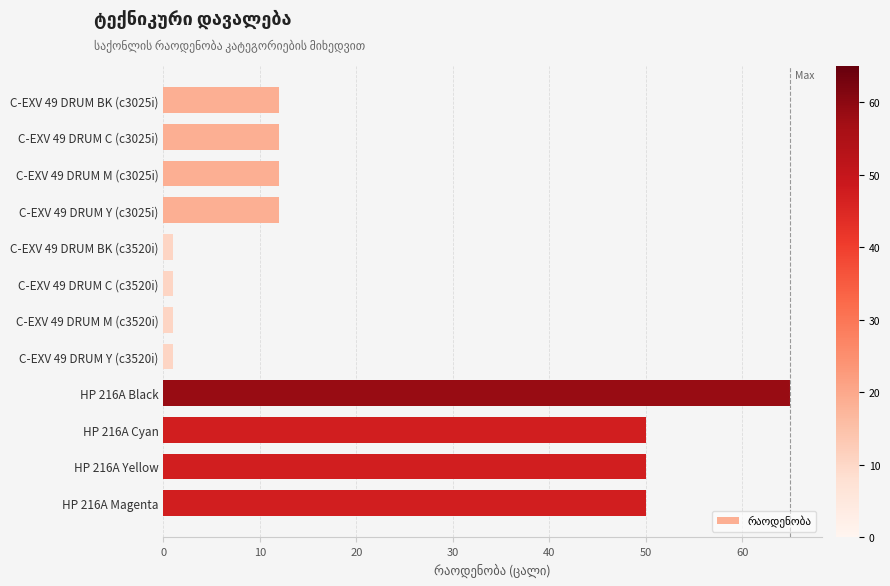

How many categories are shown in the chart?

12